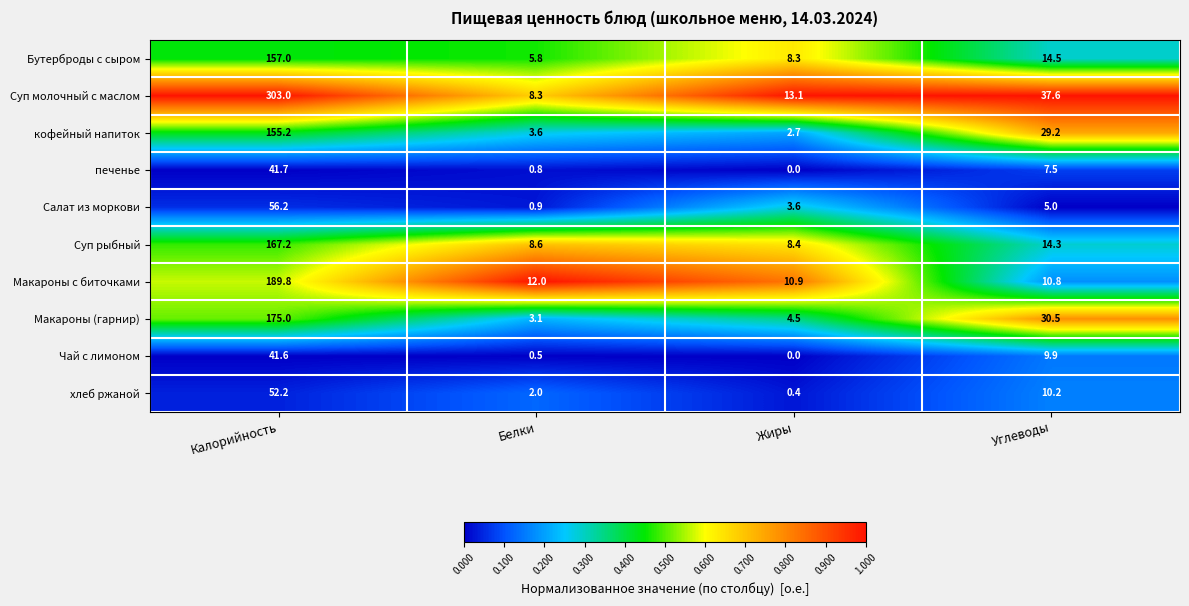

Where is Суп рыбный nearest to the value 87?

Углеводы